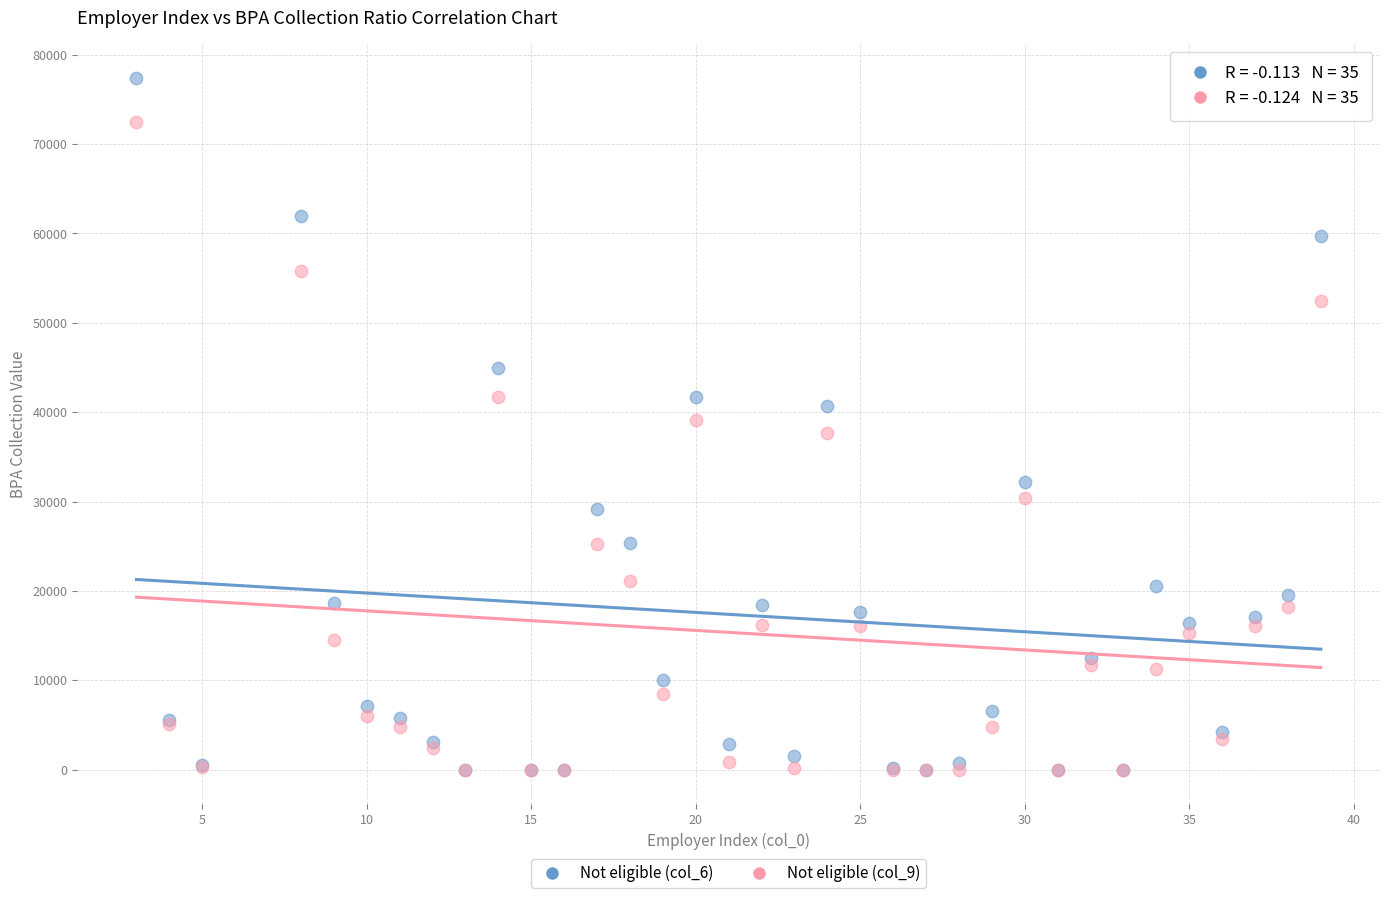

Which series reaches the maximum Y coordinate?

Not eligible (col_6)